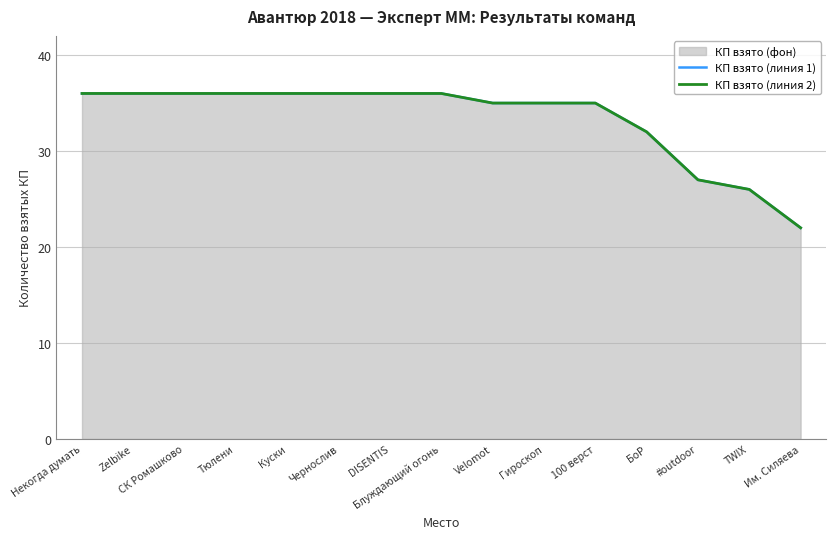

Which series has the largest total across all categories?

КП взято (линия 1)